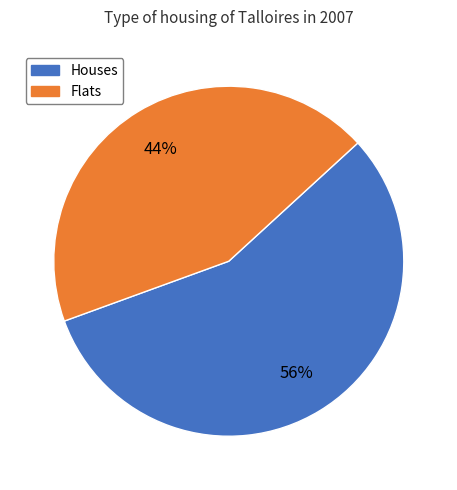

Is there a majority slice in this chart?

Yes